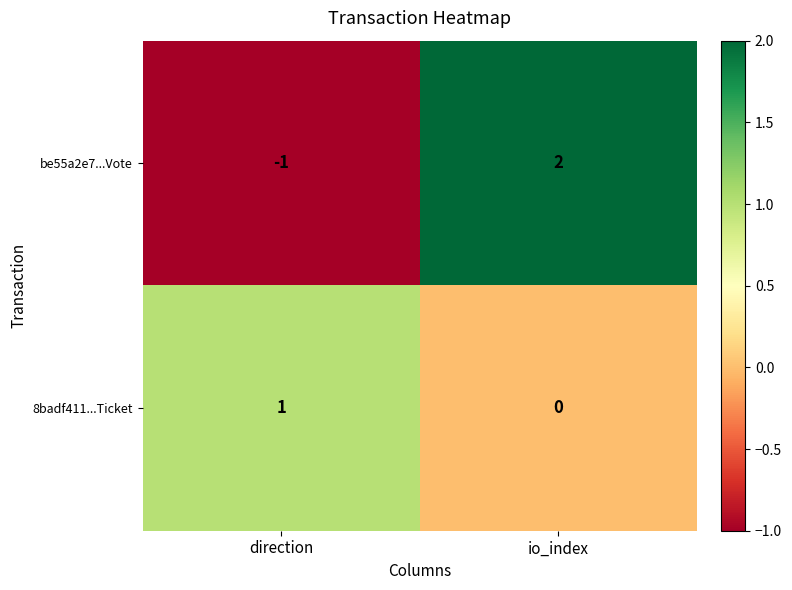

The be55a2e7...Vote series shows 2 at io_index. True or false?

True